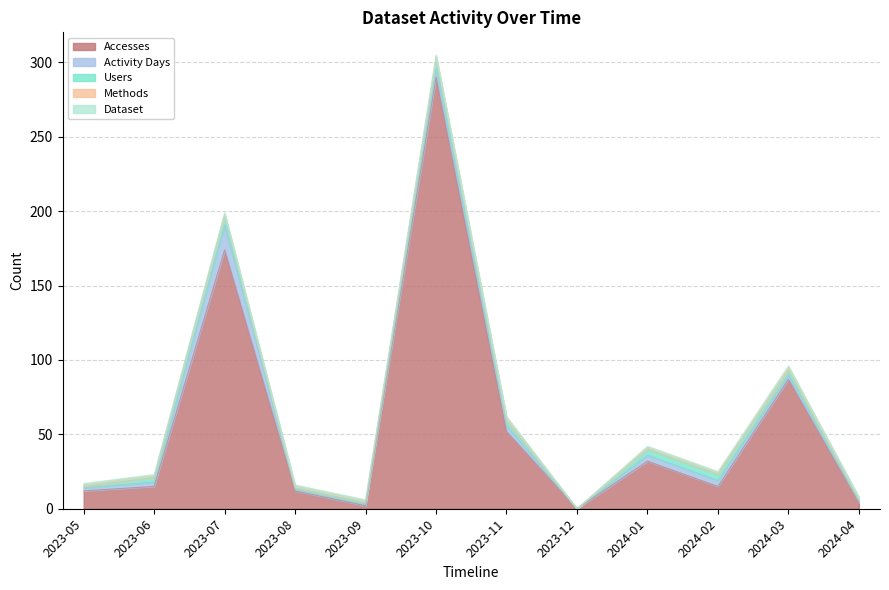

How many values in Methods are above zero?

11